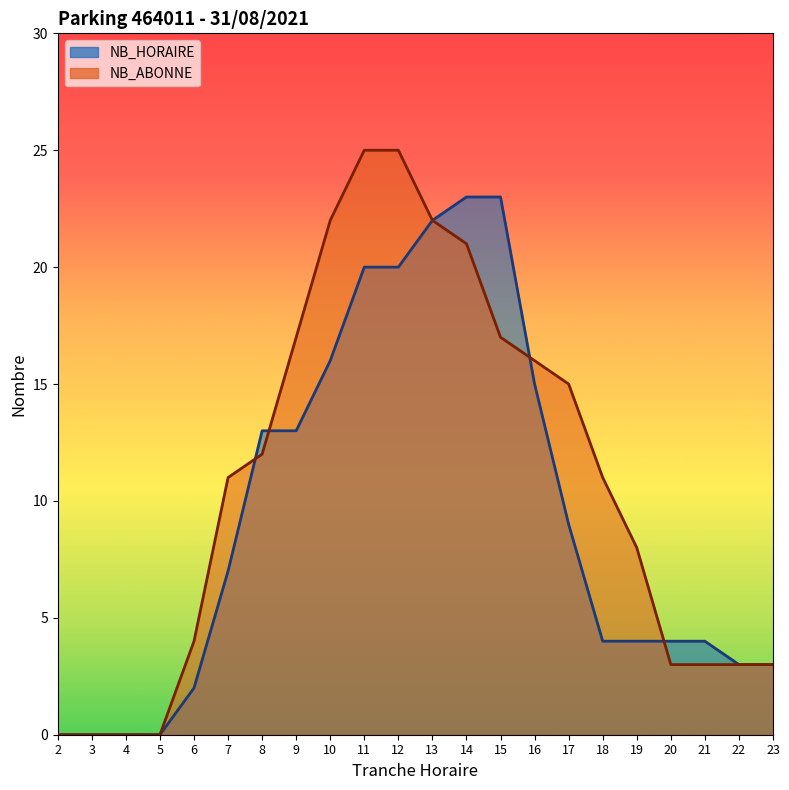

What is the average value of the NB_ABONNE series?

11